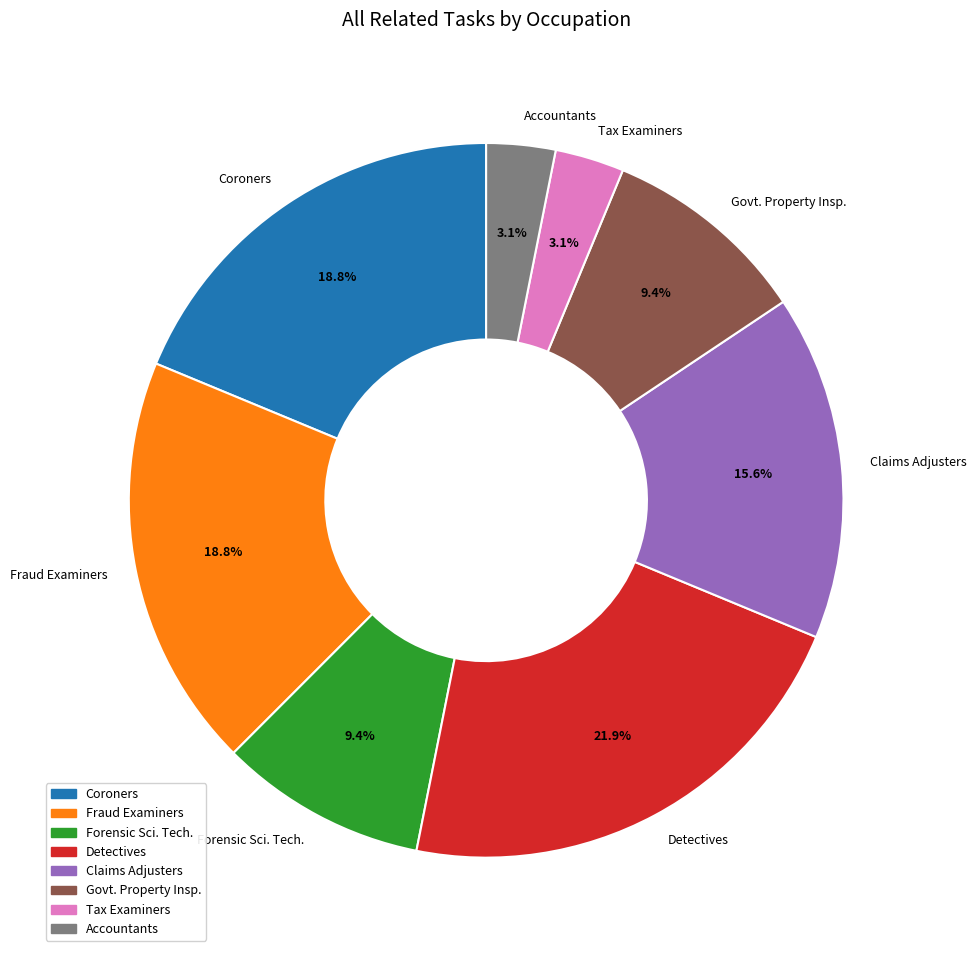

How many slices are in this pie chart?

8